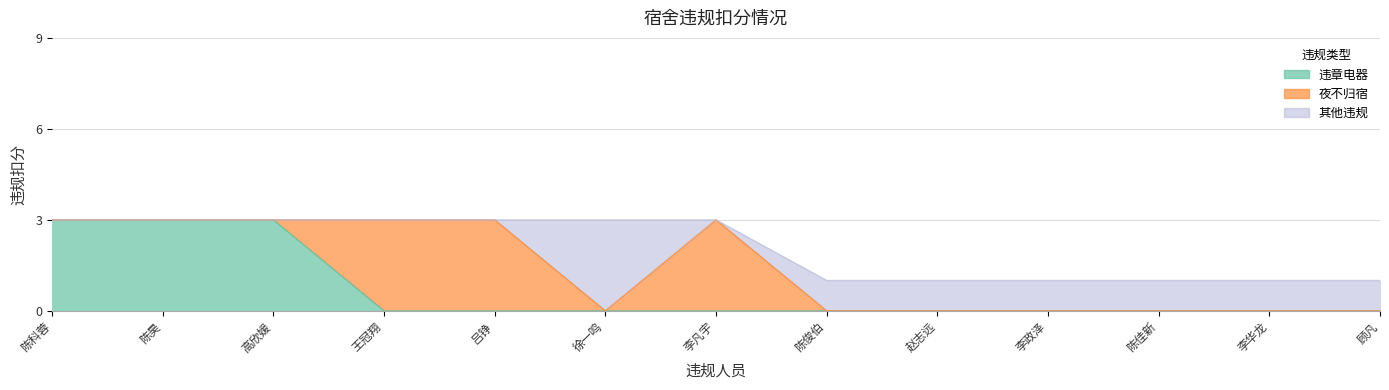

At which category does the chart reach its peak across all series?

陈科蓉